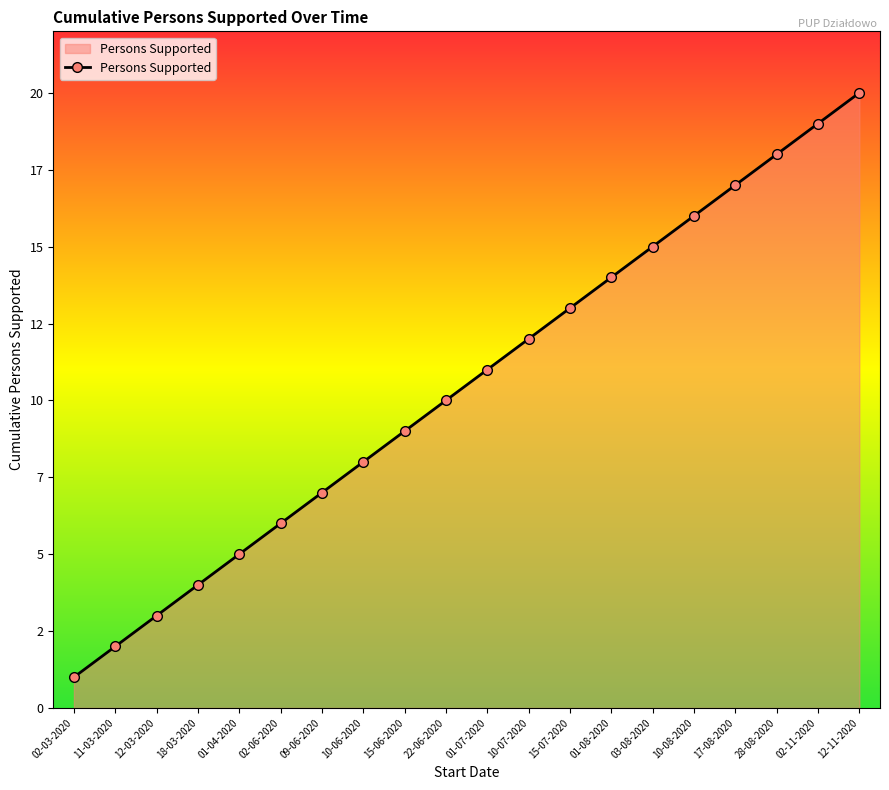

What is the maximum value shown in the chart?

20